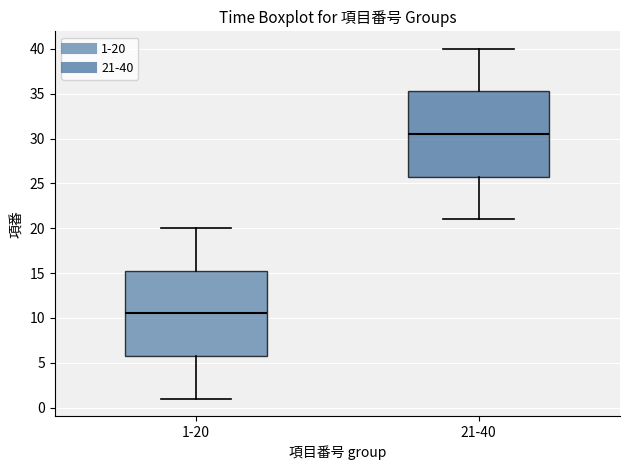

Where is the lower edge of the box for 21-40 on the y-axis? The values are not printed on the chart, so give them approximately, as read against the axis.

26.0